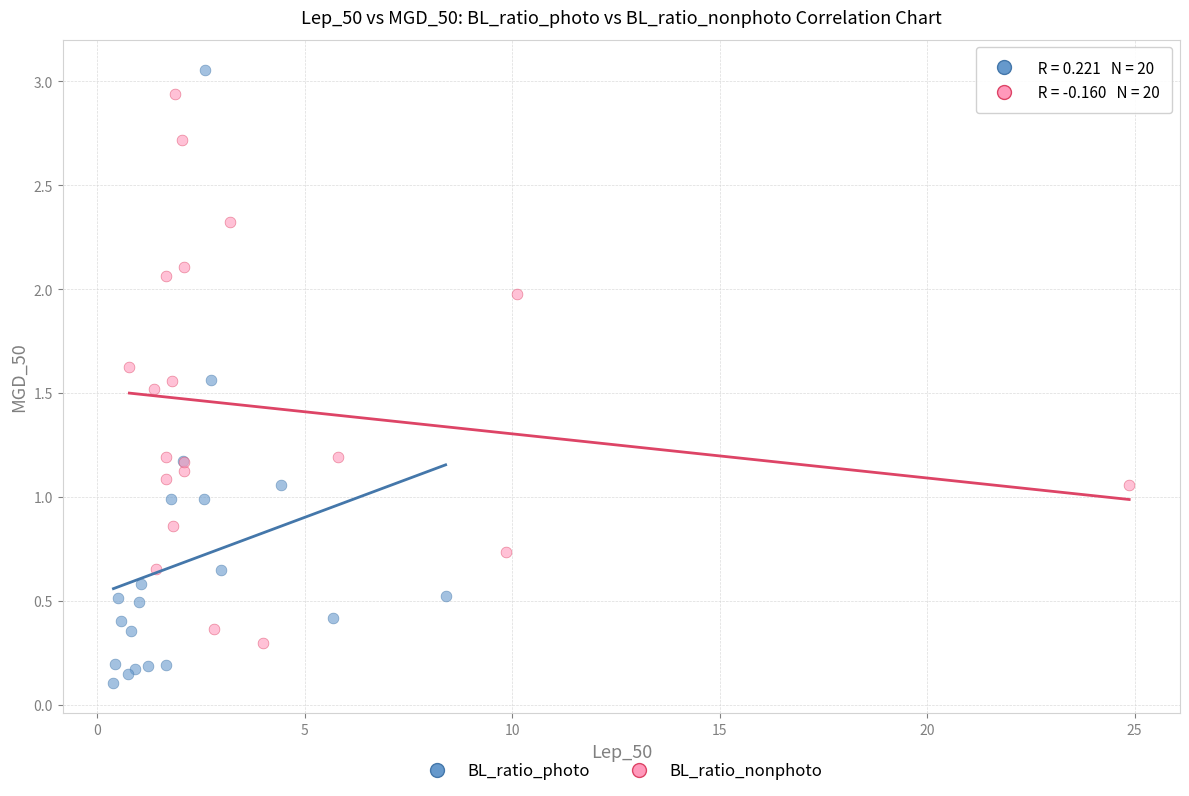

Which series has the widest spread of Y values?

BL_ratio_photo